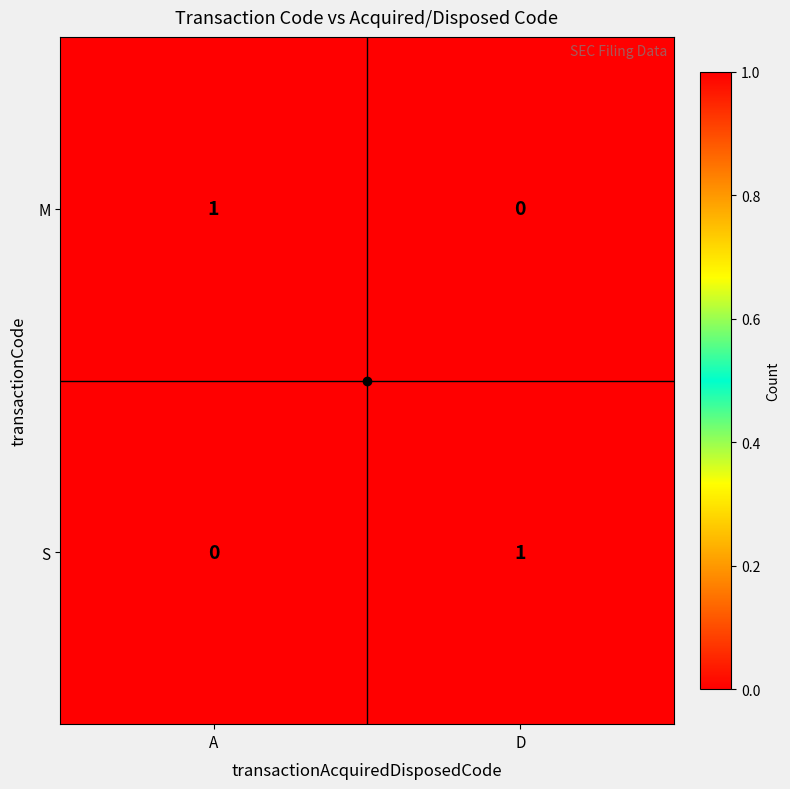

Which category has the highest value in the S series?

D